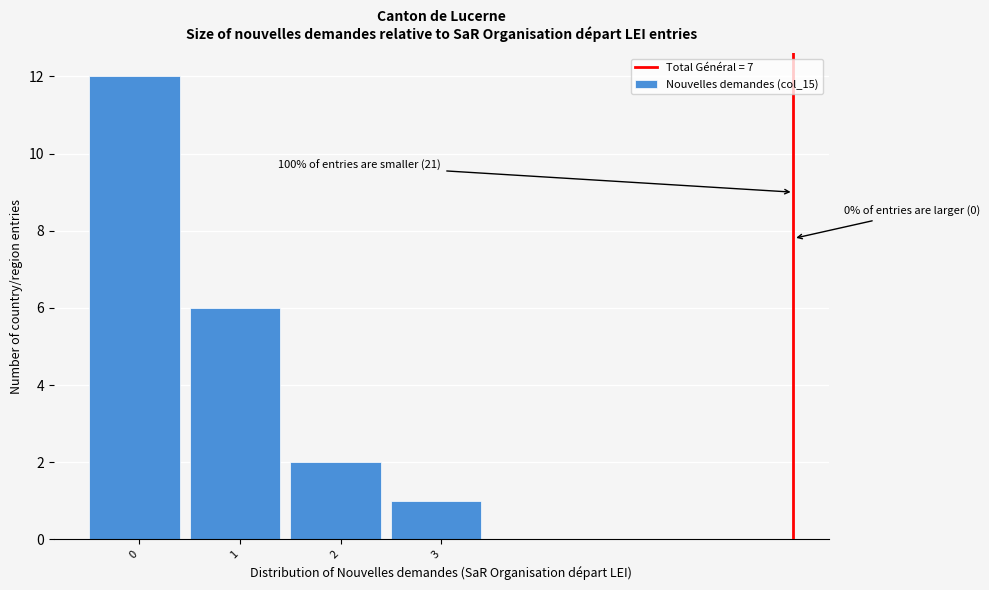

Reading left to right, transcribe all the data shown in this chart.

0=12	1=6	2=2	3=1